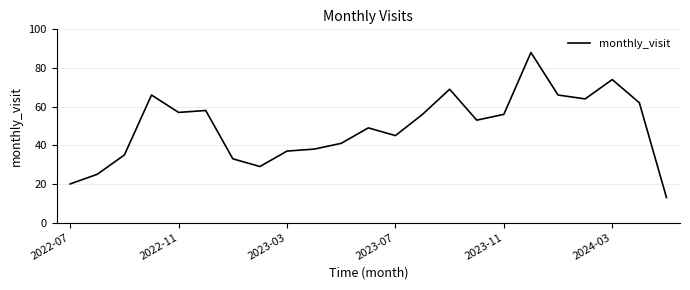

What is the difference between the maximum and second lowest values?

68